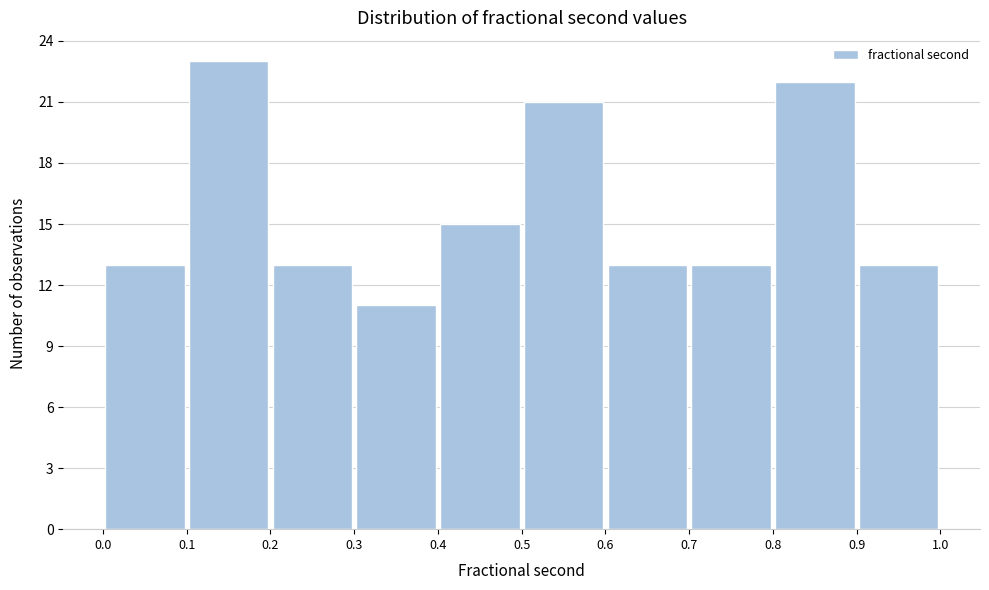

Over which range of the x-axis is the bar tallest?

0.1 to 0.2